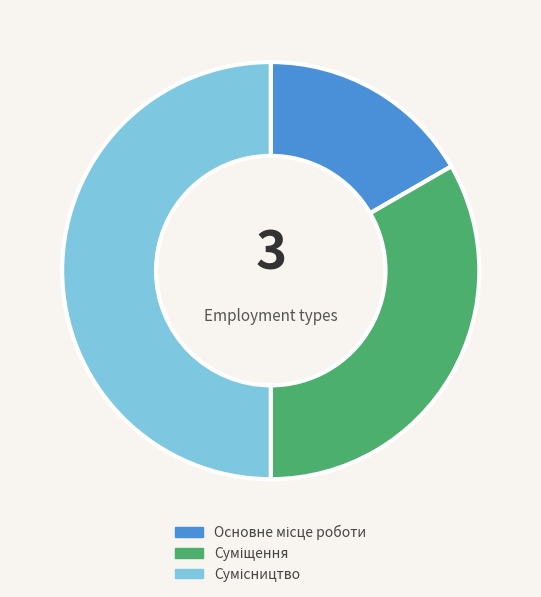

To the nearest percent, what portion does Сумісництво represent?

50%